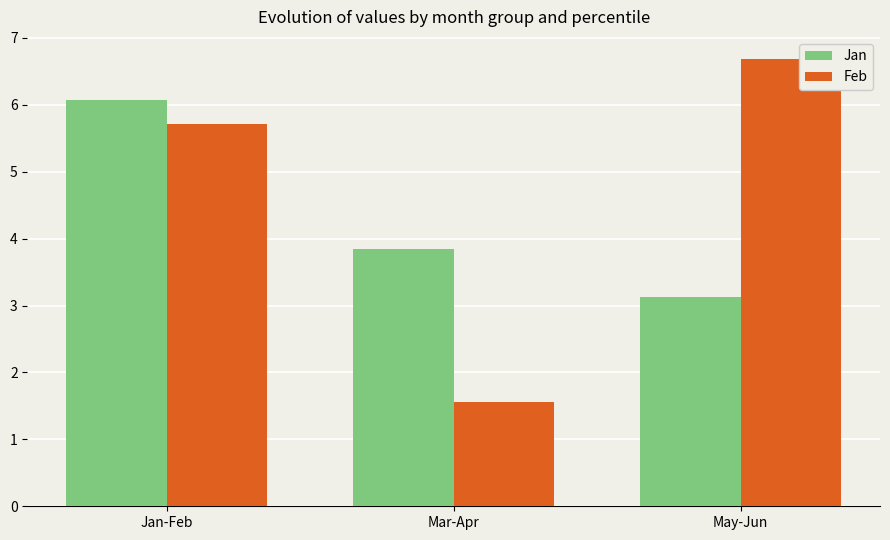

What is the sum of all Jan values?

13.1